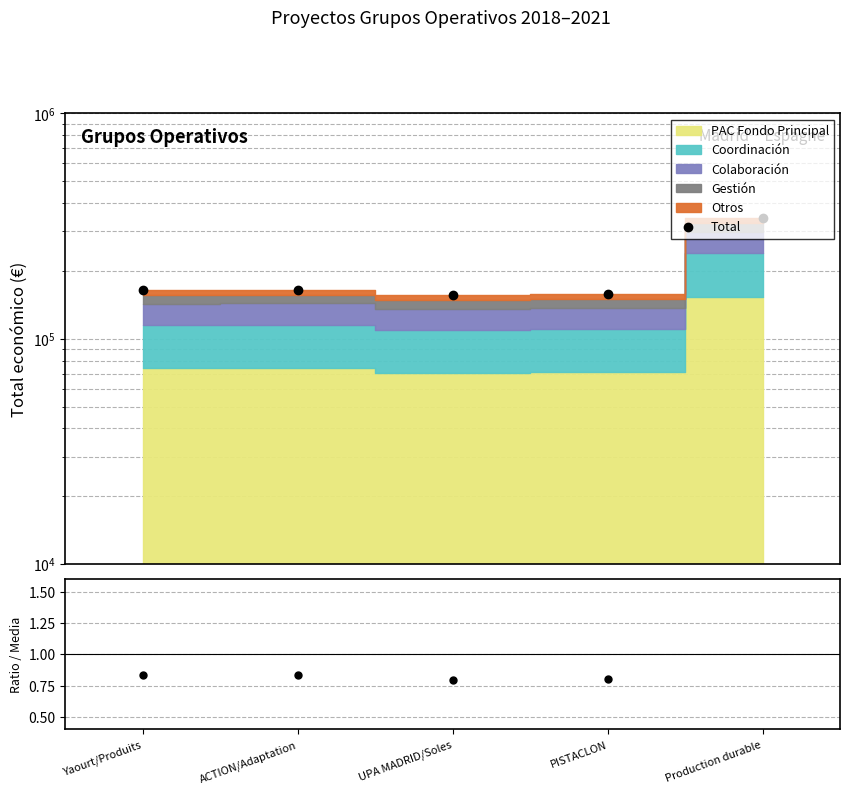

What is the label of the 1st point from the left?

Yaourt/Produits